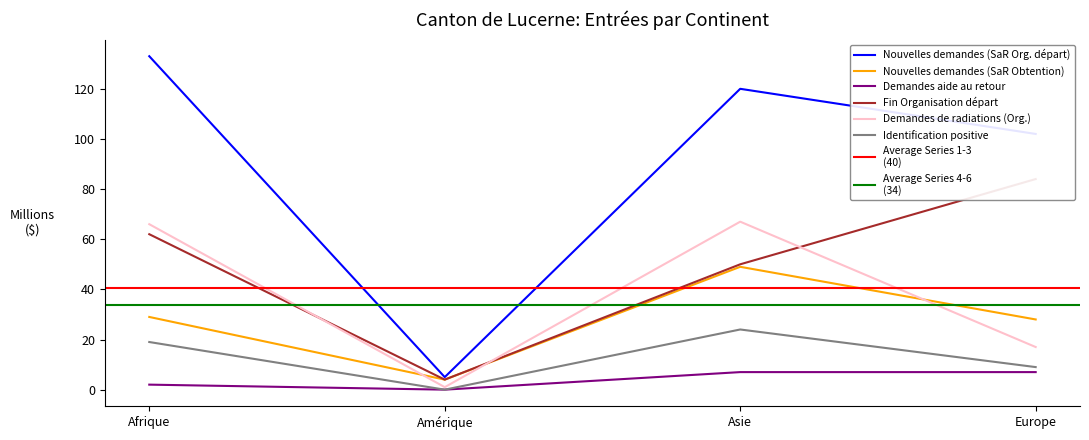

How many data points in Demandes aide au retour are above 2?

2